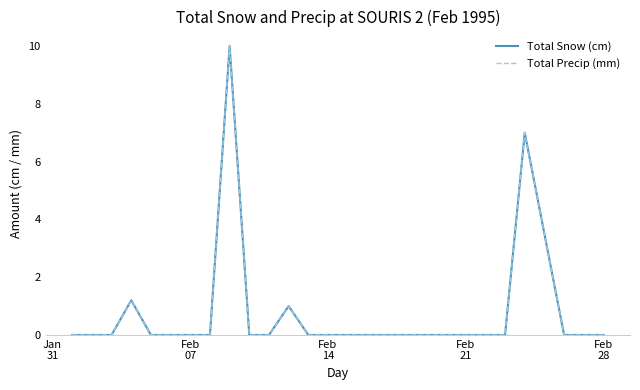

Reading left to right, what are all the values shown in this chart?

Total Snow (cm): 0.0	0.0	0.0	1.2	0.0	0.0	0.0	0.0	10.0	0.0	0.0	1.0	0.0	0.0	0.0	0.0	0.0	0.0	0.0	0.0	0.0	0.0	0.0	7.0	3.5	0.0	0.0	0.0
Total Precip (mm): 0.0	0.0	0.0	1.2	0.0	0.0	0.0	0.0	10.0	0.0	0.0	1.0	0.0	0.0	0.0	0.0	0.0	0.0	0.0	0.0	0.0	0.0	0.0	7.0	3.5	0.0	0.0	0.0